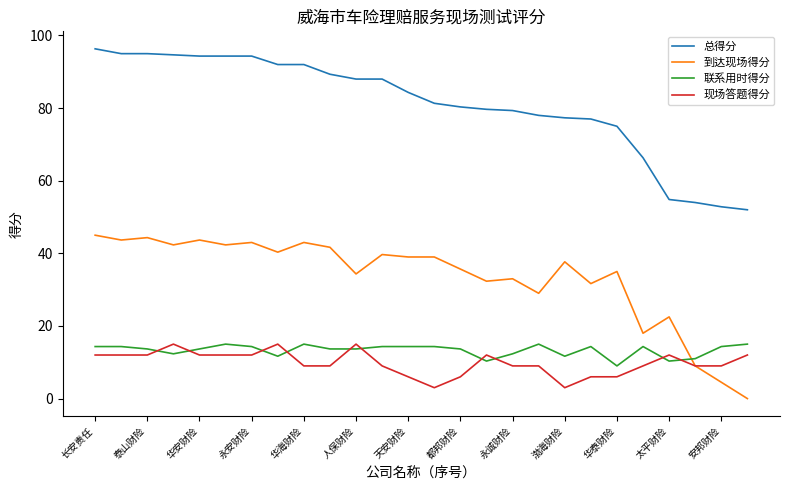

What is the minimum value for 总得分?

52.0